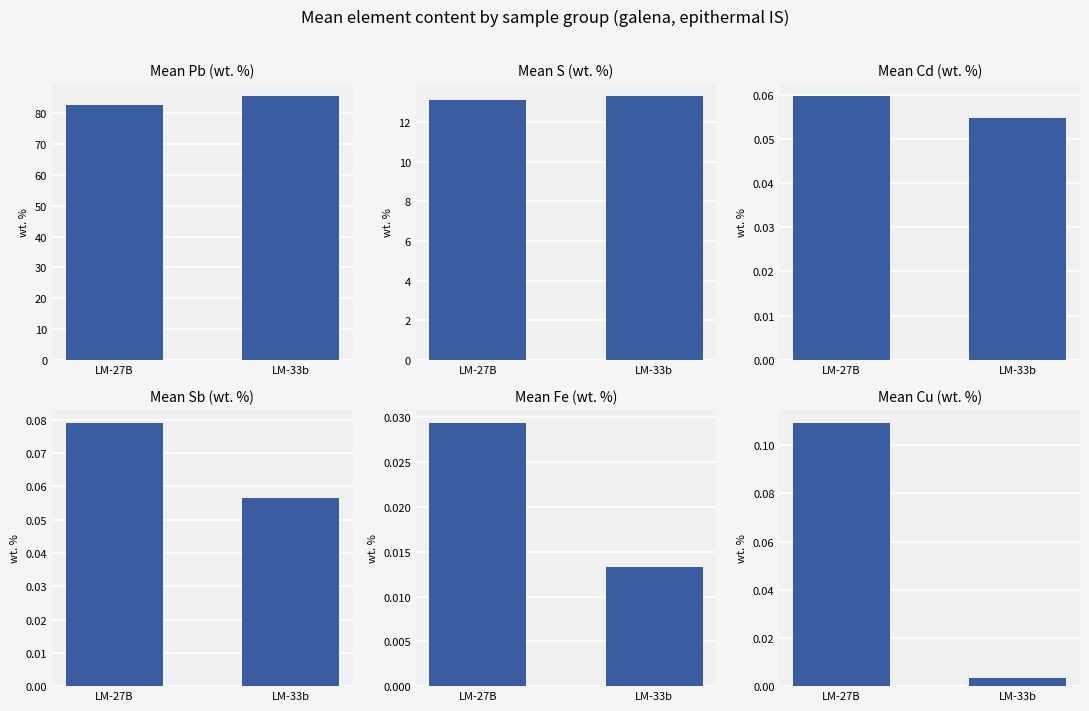

What is the sum of all S values?

26.5